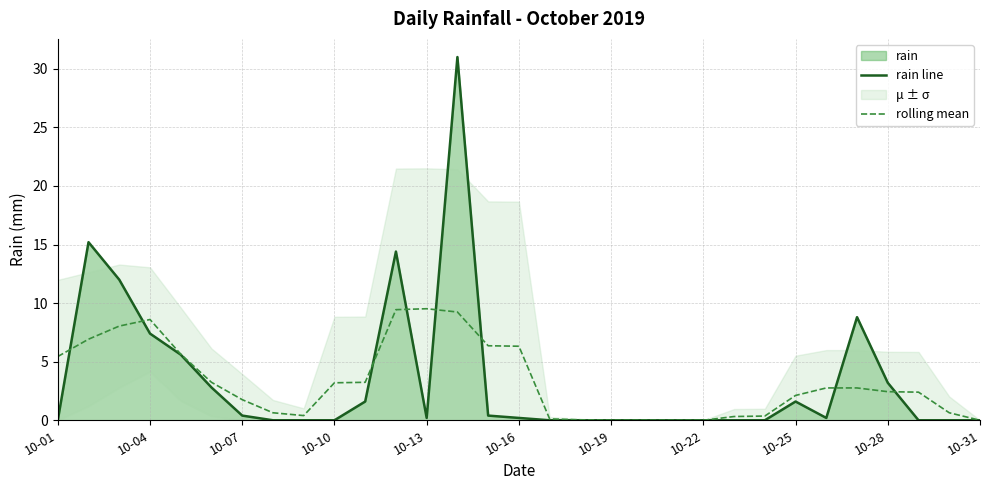

True or false: rain line and rolling mean intersect in this chart.

True